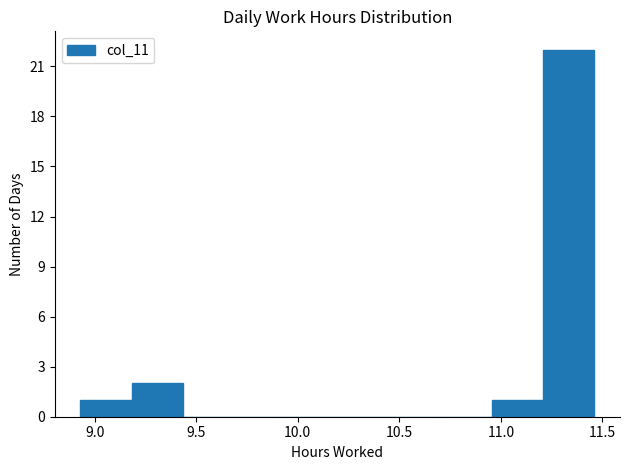

Reading left to right, transcribe this chart: for each bar, give the range it covers on the x-axis and its height. Neither the bar edges nor the heights are printed on the chart, so give them approximately, as read against the axes.

8.95 to 9.20: 1
9.20 to 9.45: 2
9.45 to 9.70: 0
9.70 to 9.95: 0
9.95 to 10.20: 0
10.20 to 10.45: 0
10.45 to 10.70: 0
10.70 to 10.95: 0
10.95 to 11.20: 1
11.20 to 11.45: 22